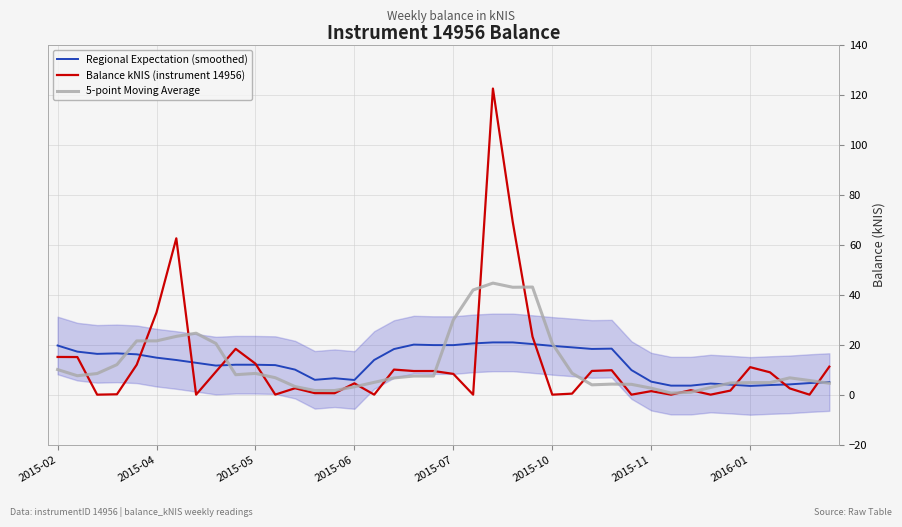

Is it true that Regional Expectation (smoothed) equals 8.5 at 2015-07?

False